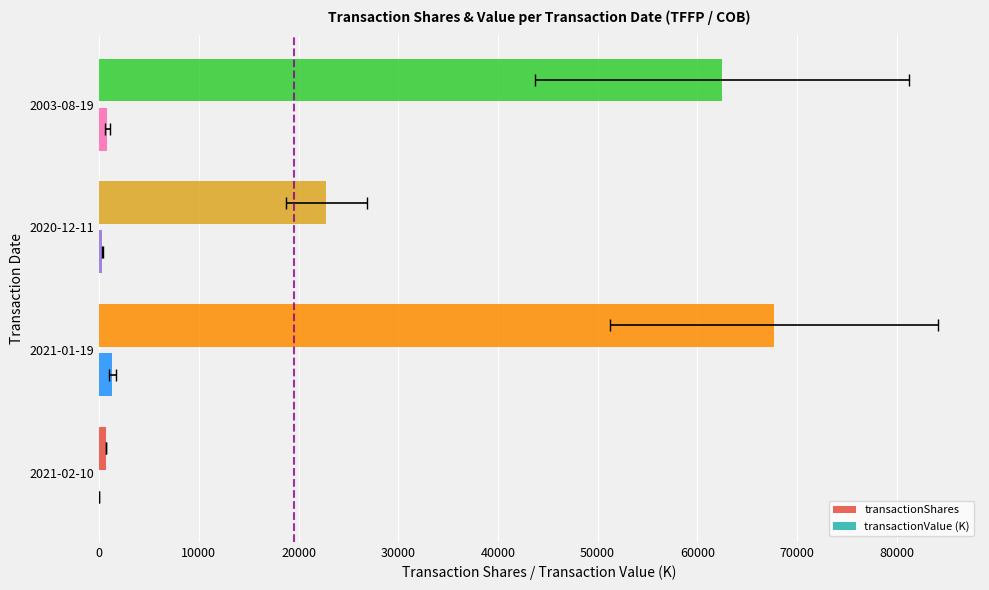

What is the value of the transactionValue (K) bar at the 1st from the left?

14.1